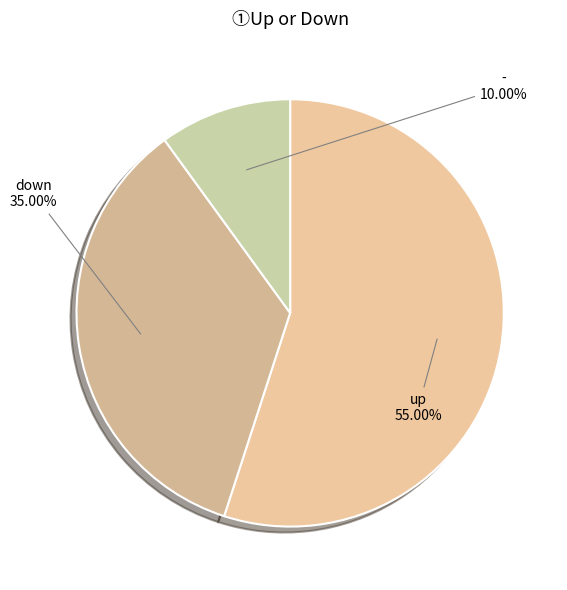

What is the ratio of the value at up to the value at down?

1.6